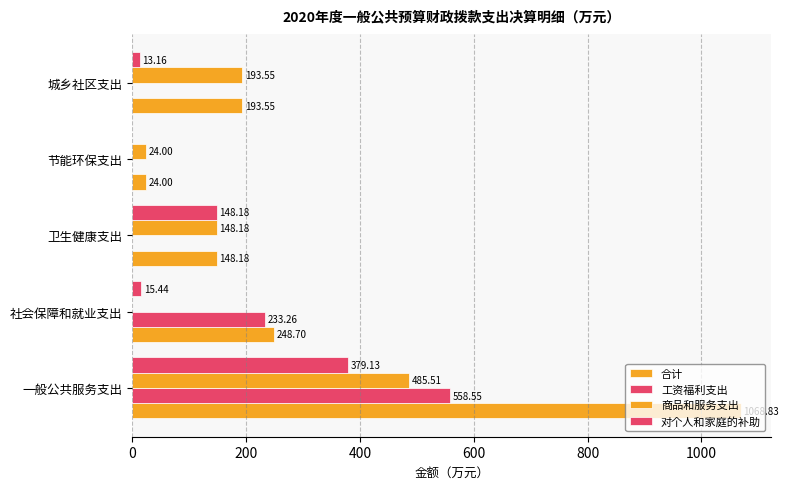

How many positive values does the 工资福利支出 series have?

2